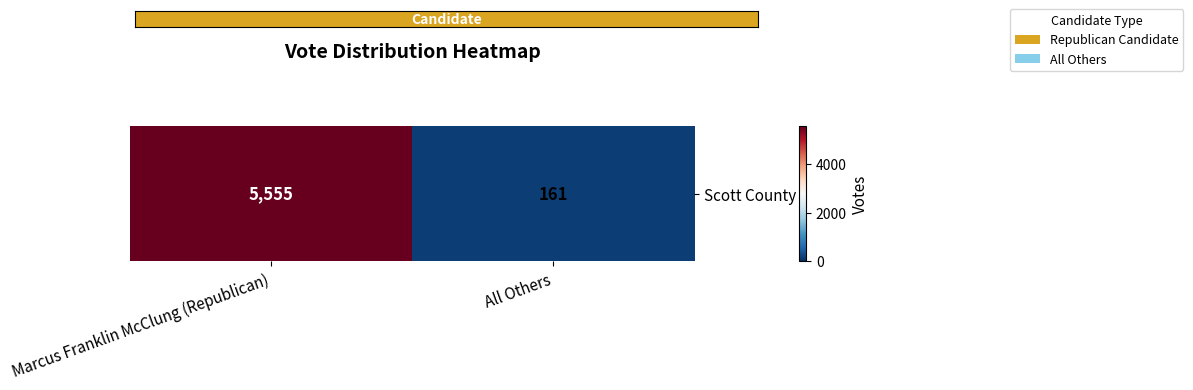

What is the sum of all values?

5716